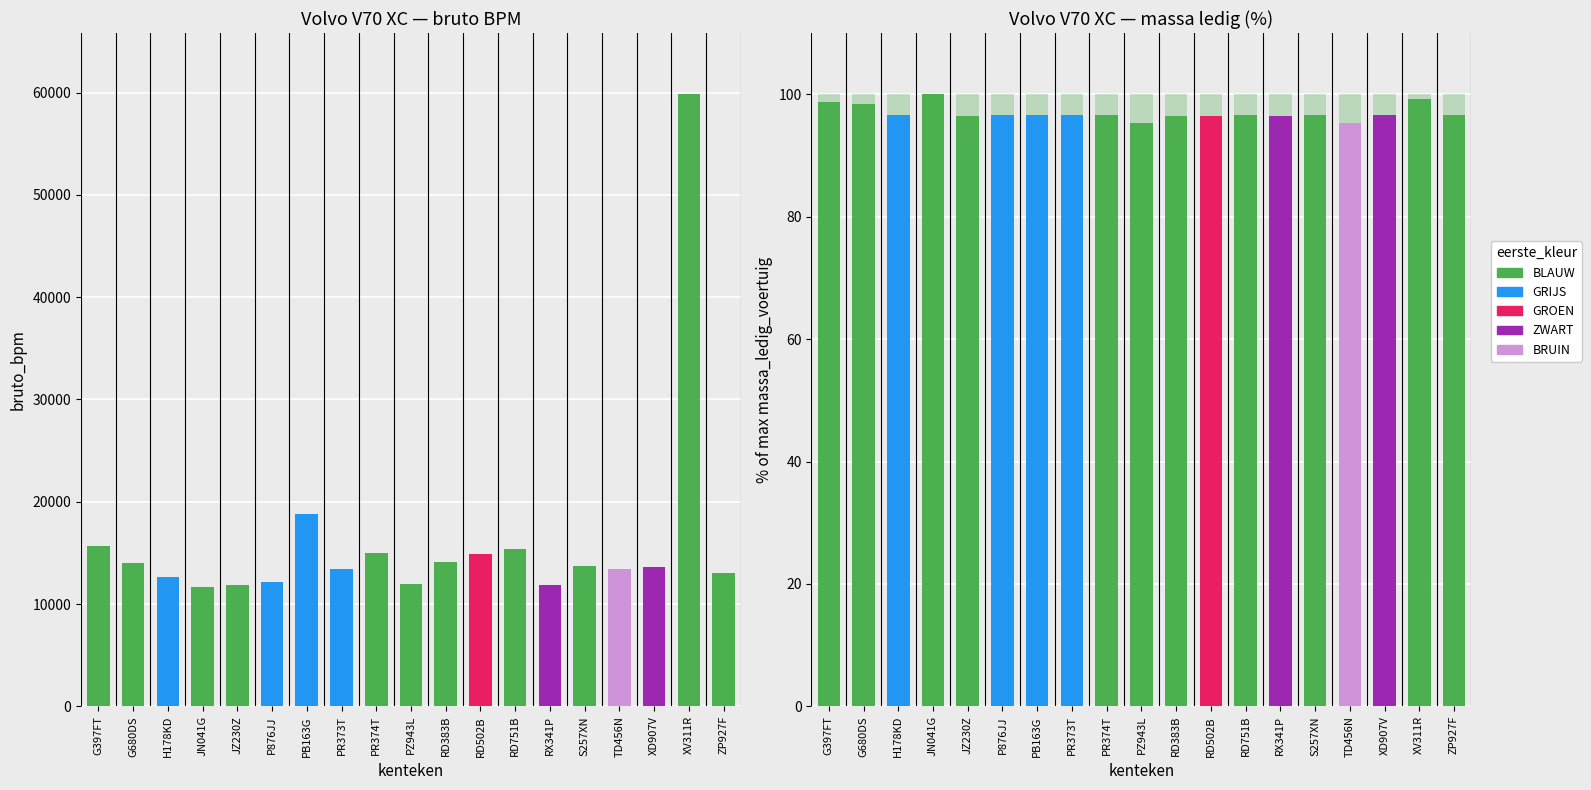

What is the spread (max minus min) of values at PZ943L?

10291